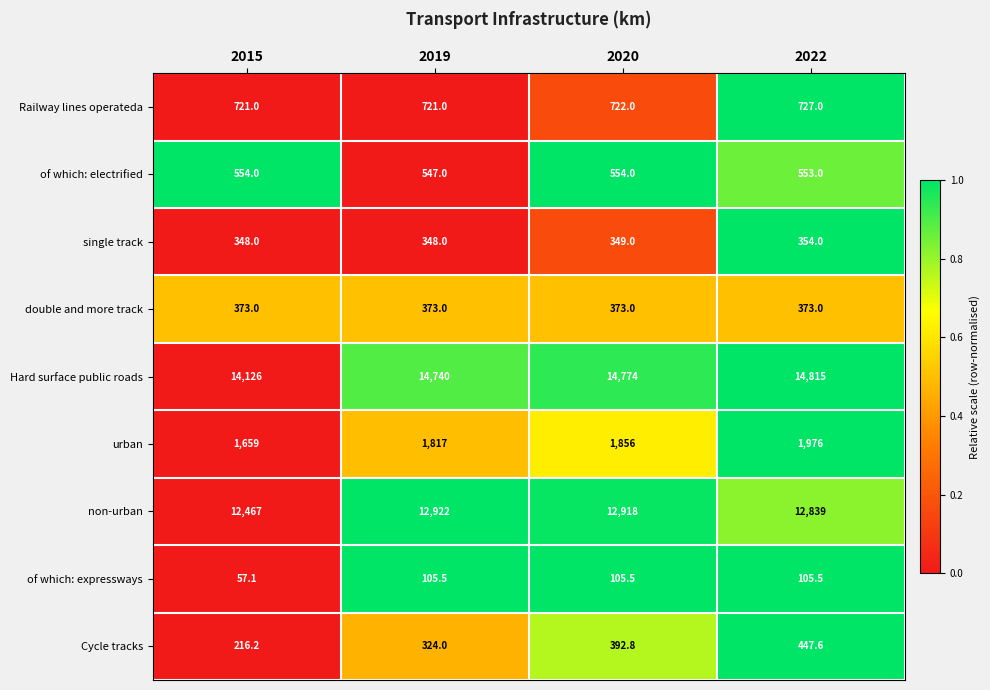

What is the total value across all series at 2015?

30521.3